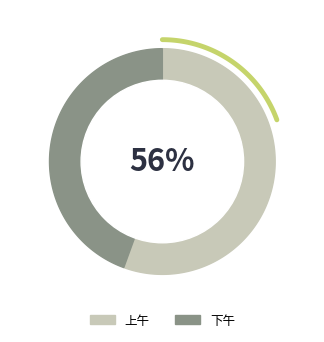

Is 下午 the majority of the pie?

No